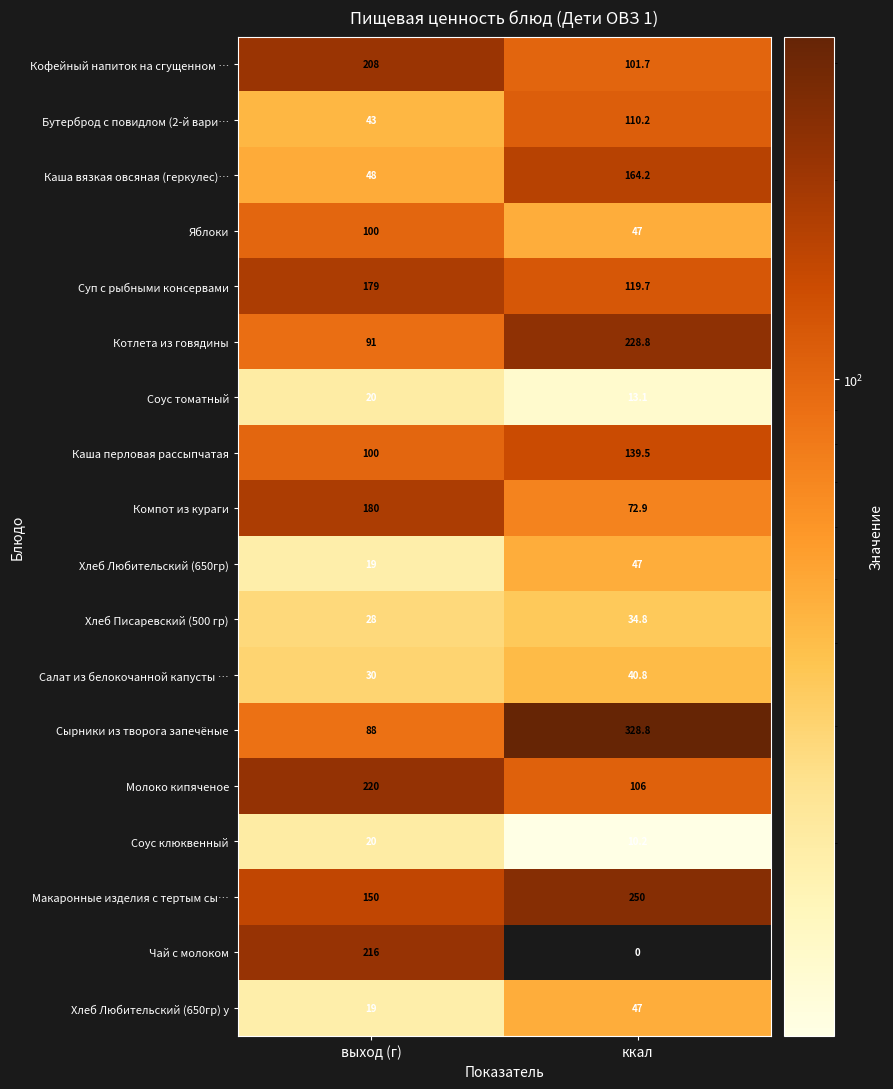

Where does the Хлеб Писаревский (500 гр) series first go above 34?

ккал